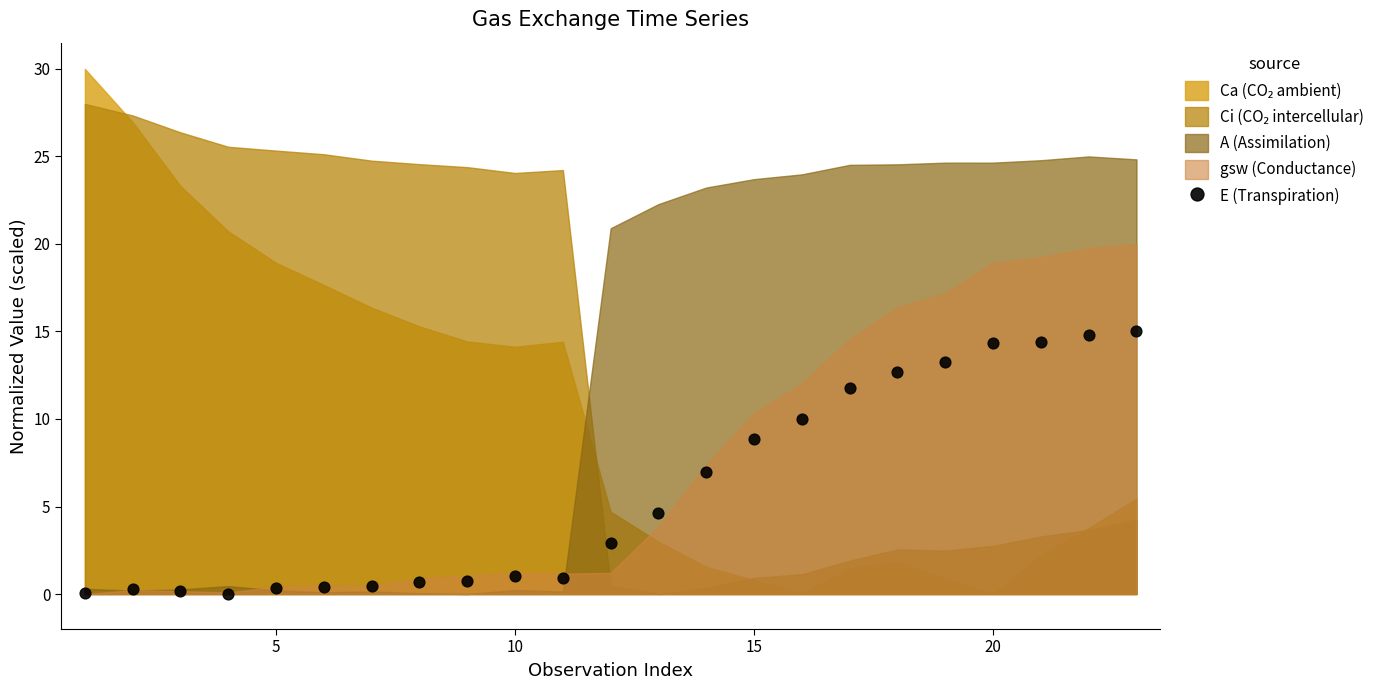

What is the range of Y values (max minus min)?

15.0